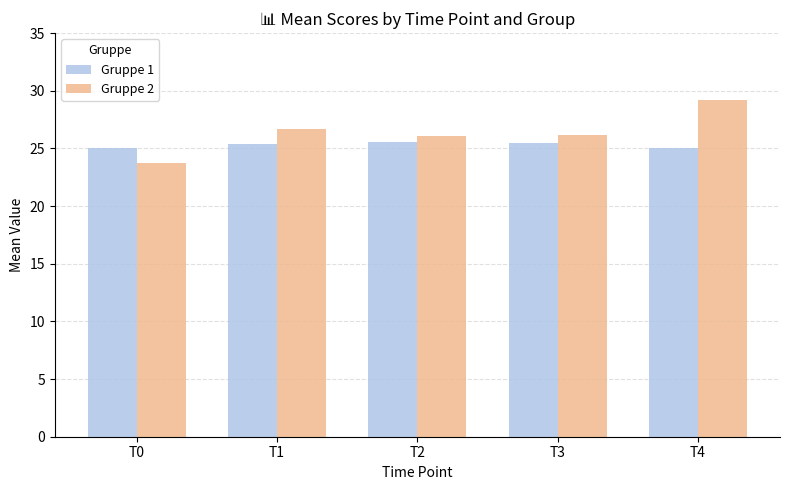

List the series in order of their peak value, highest first.

Gruppe 2, Gruppe 1